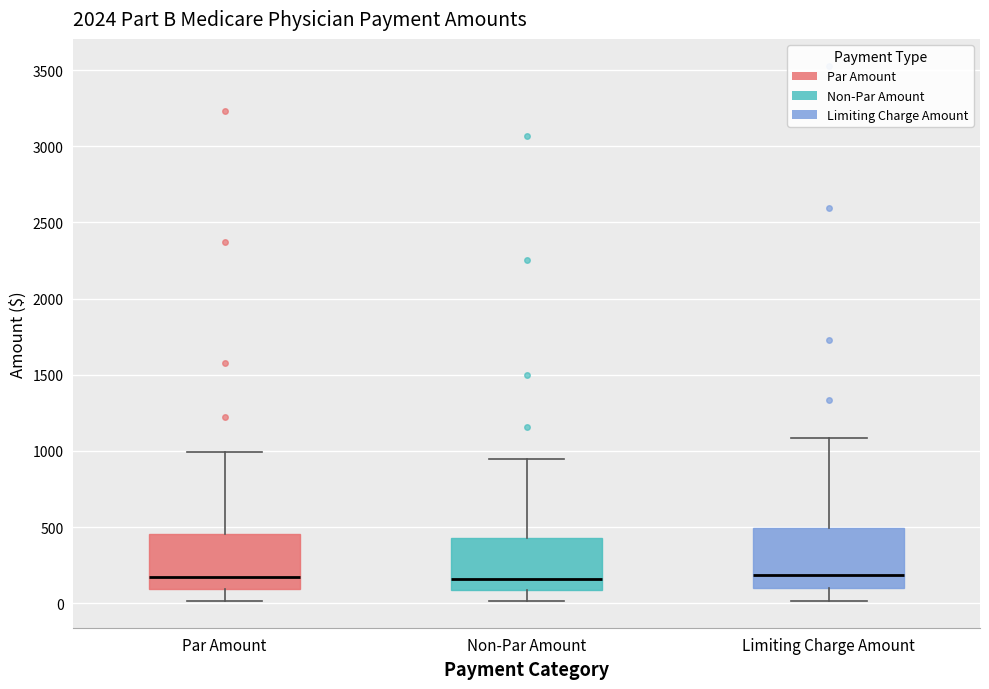

Reading left to right, transcribe this box plot: for each box, give where its median line is, the range the box spans, and where its two whiskers end, as read against the y-axis. The values are not printed on the chart, so give them approximately, as read against the axis.

Par Amount: median 150, box 100 to 450, whiskers 0 to 1000
Non-Par Amount: median 150, box 100 to 450, whiskers 0 to 950
Limiting Charge Amount: median 200, box 100 to 500, whiskers 0 to 1100